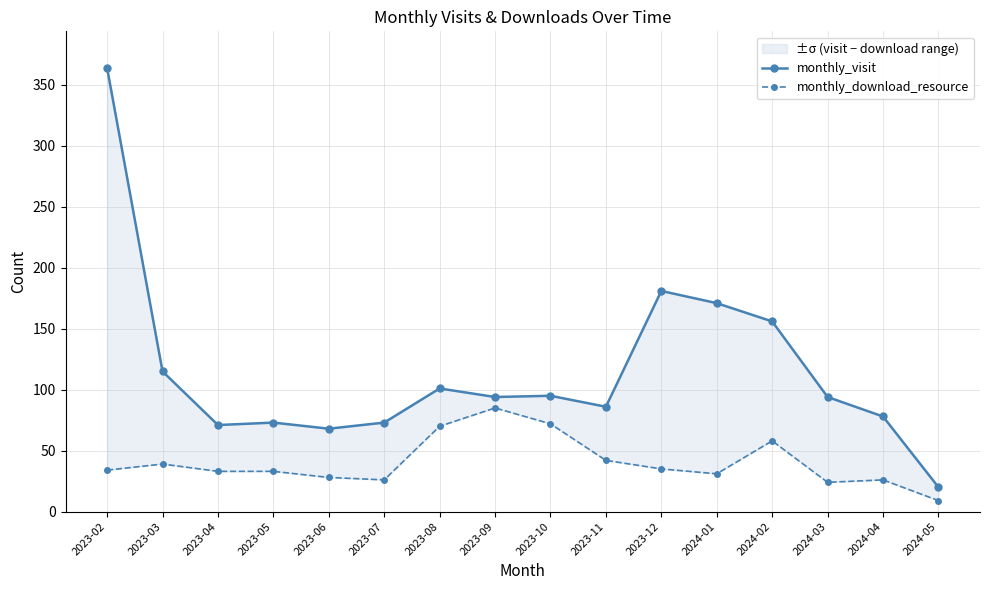

What is the minimum value for monthly_visit?

20